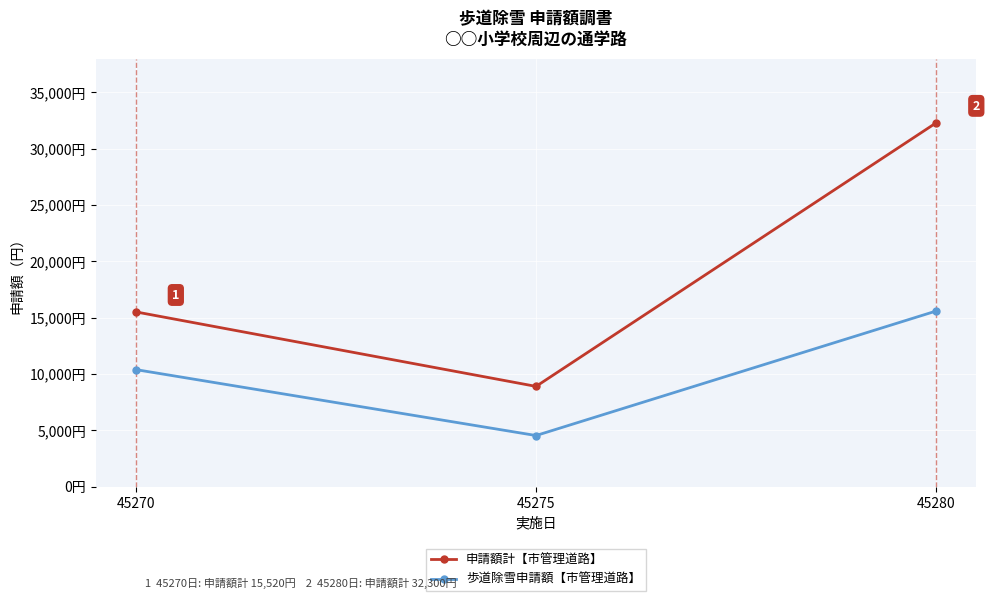

Which category has the highest value in the 歩道除雪申請額【市管理道路】 series?

45280